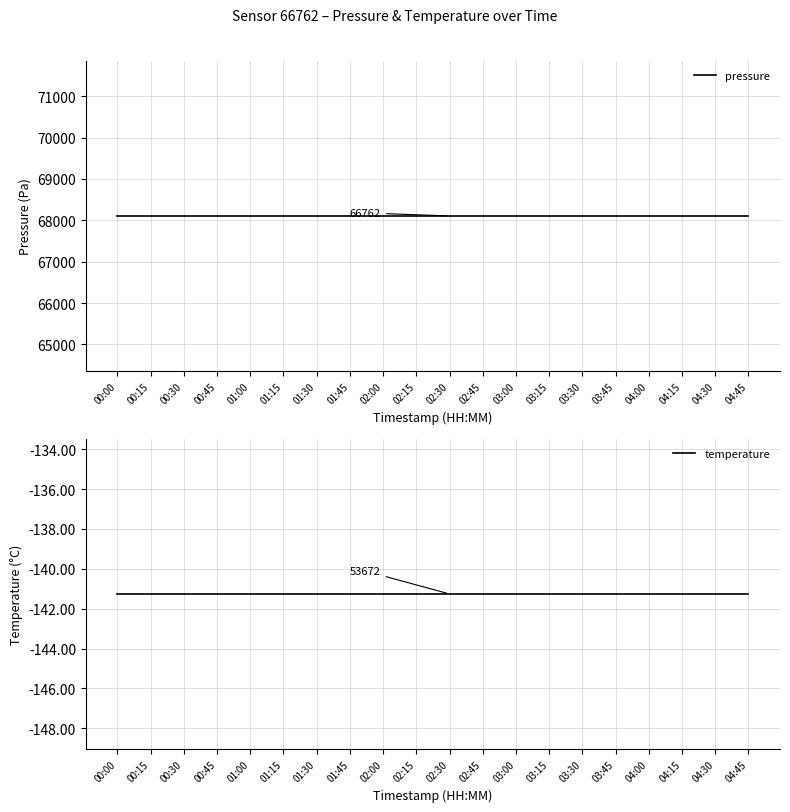

What is the total value across all series at 04:15?

67965.4